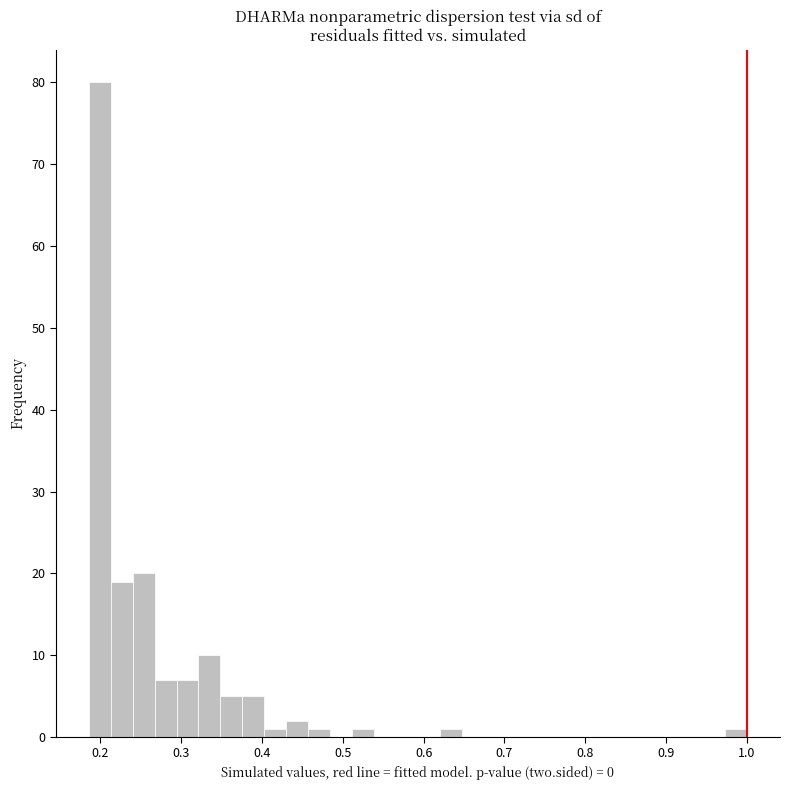

Read against the x-axis, roughly where is the centre of the tallest bar?

0.20